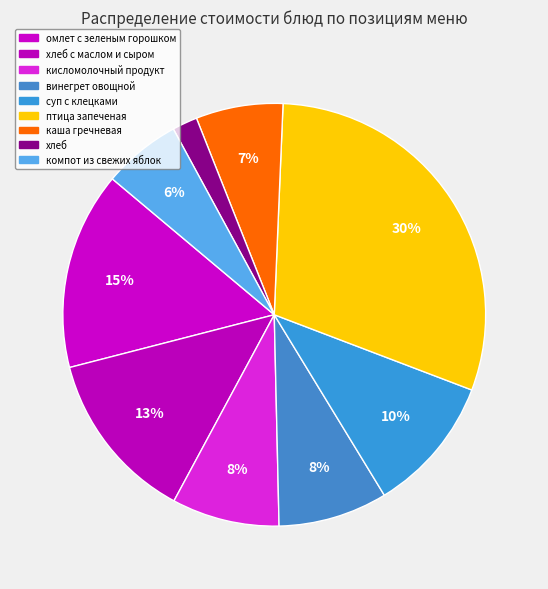

Count the number of slices in the pie.

9